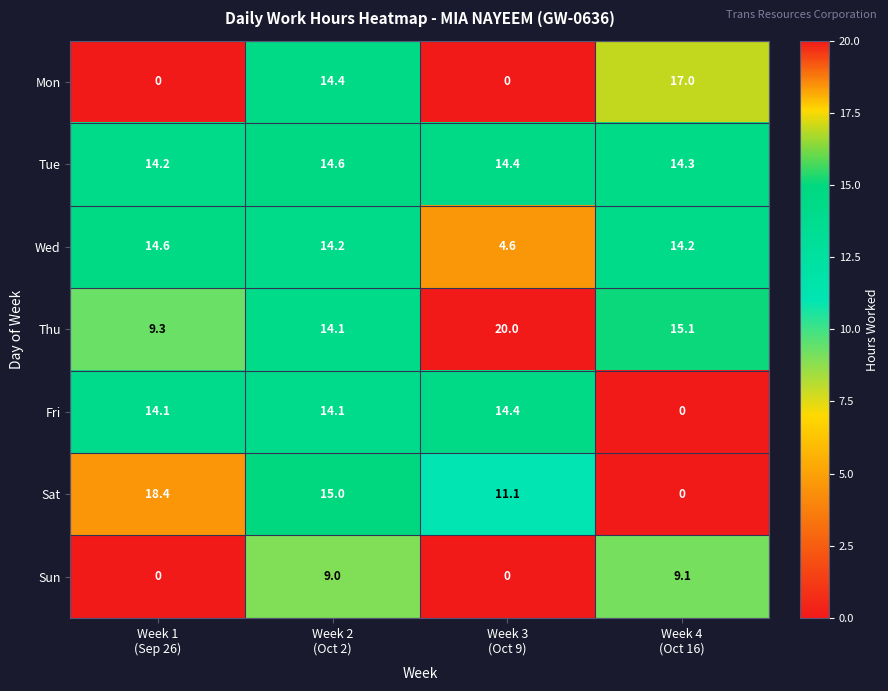

What is the difference between the highest and lowest values at Week 3
(Oct 9)?

20.0